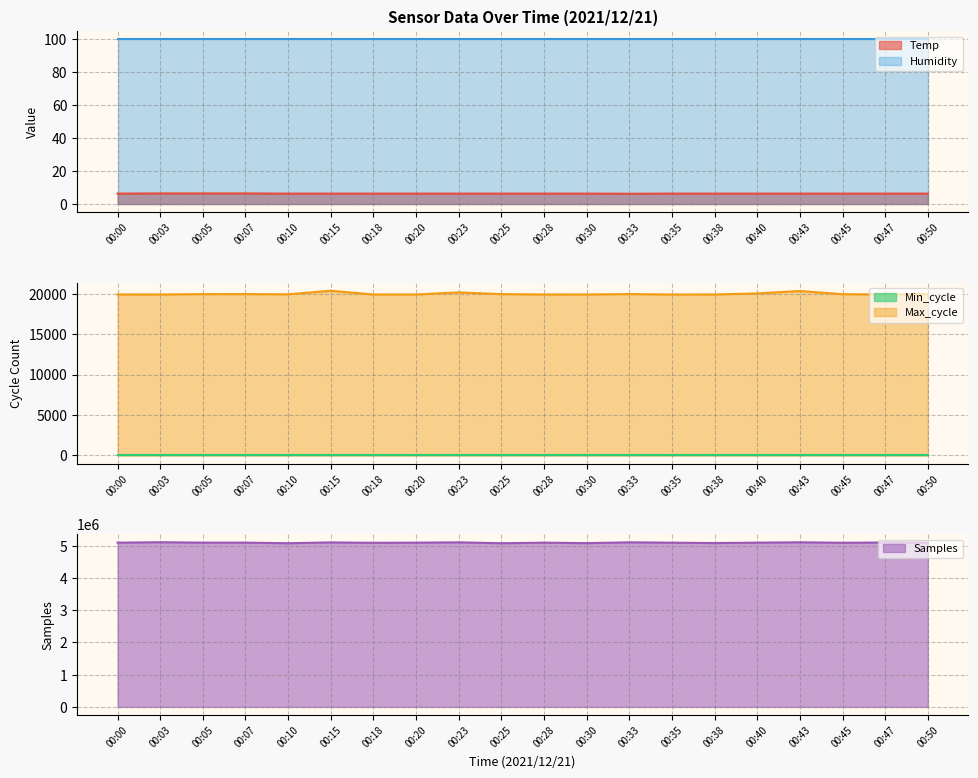

In Samples, how many points are lower than both neighbors (excluding endpoints)?

6